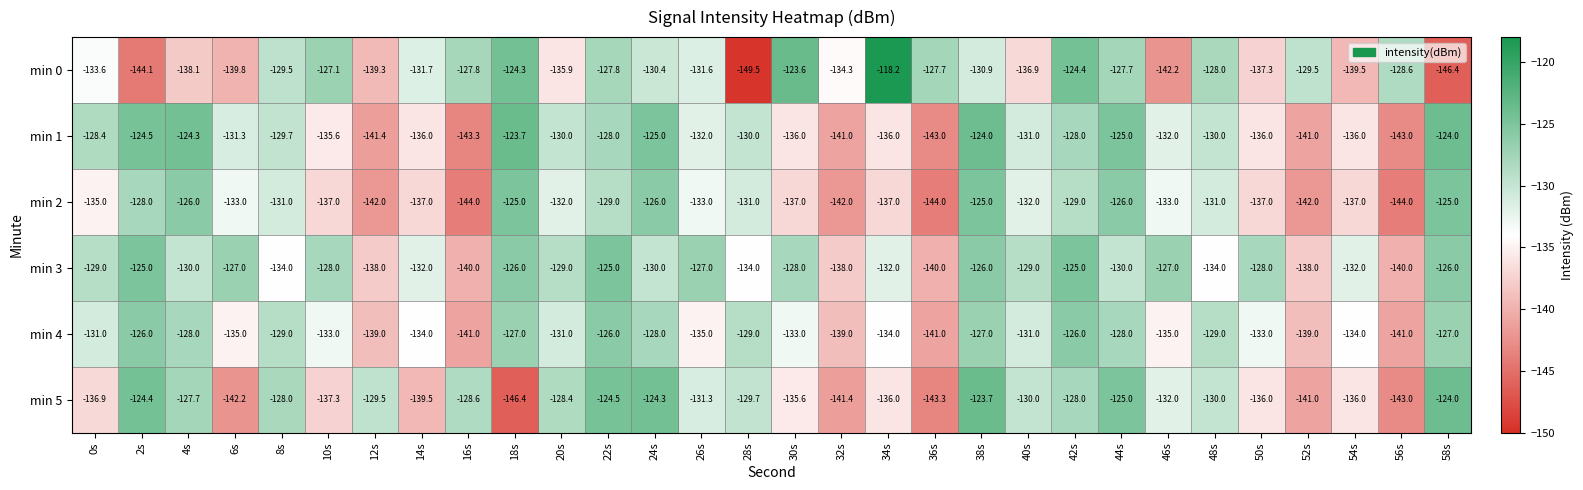

At which category is the sum across all series the highest?

38s